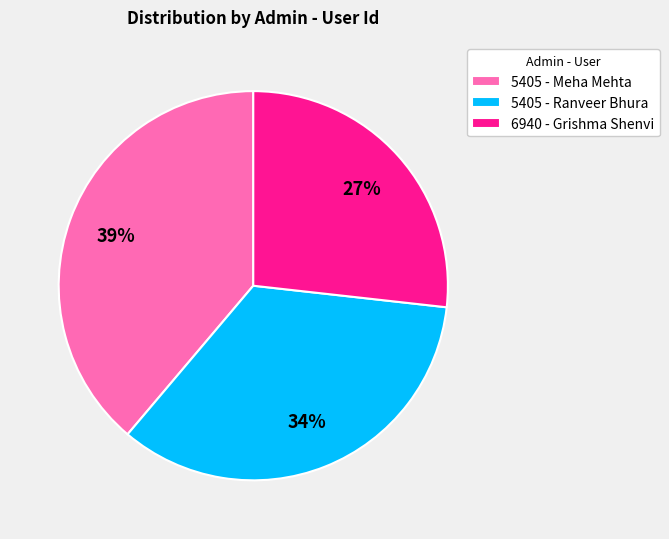

What is the ratio of the value at 6940 - Grishma Shenvi to the value at 5405 - Ranveer Bhura?

0.8